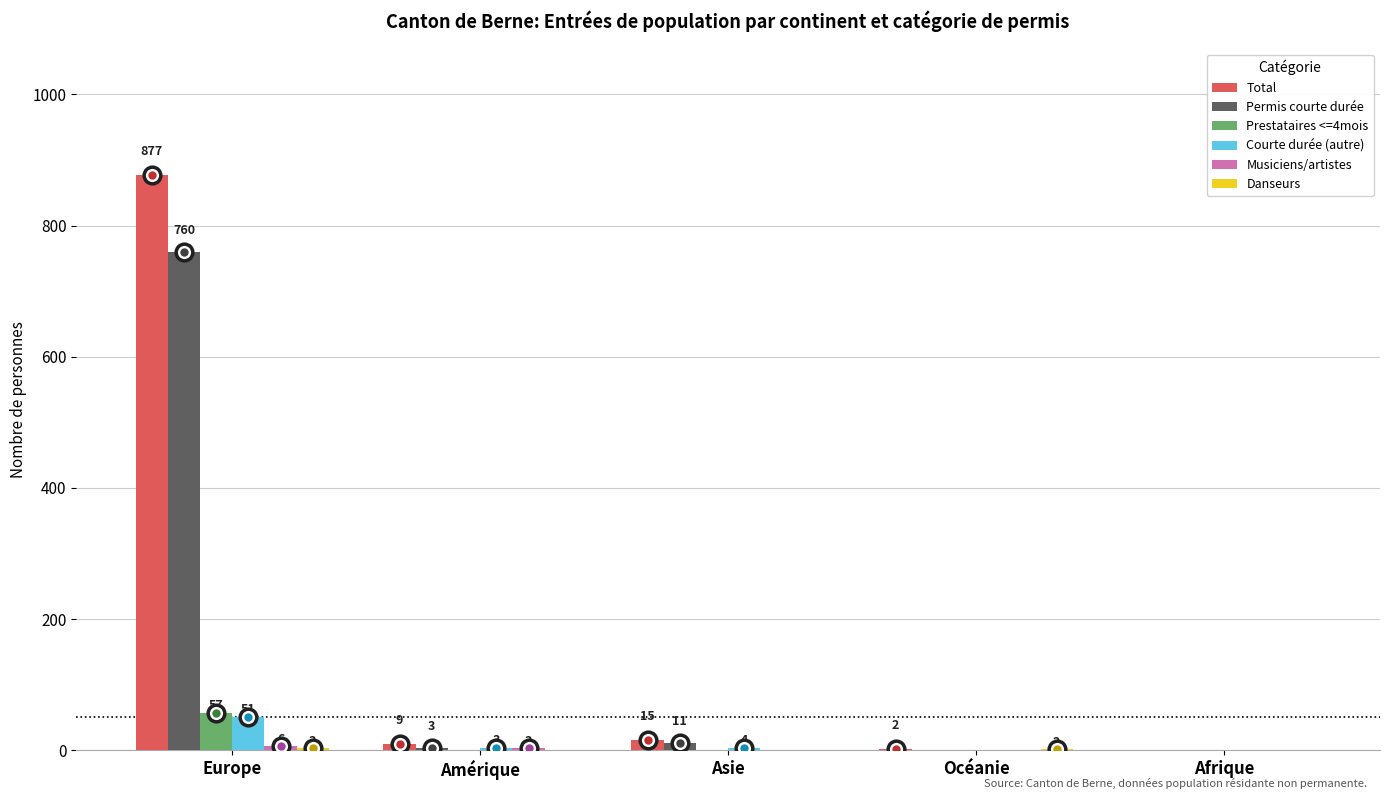

The Permis courte durée series shows -275 at Afrique. True or false?

False